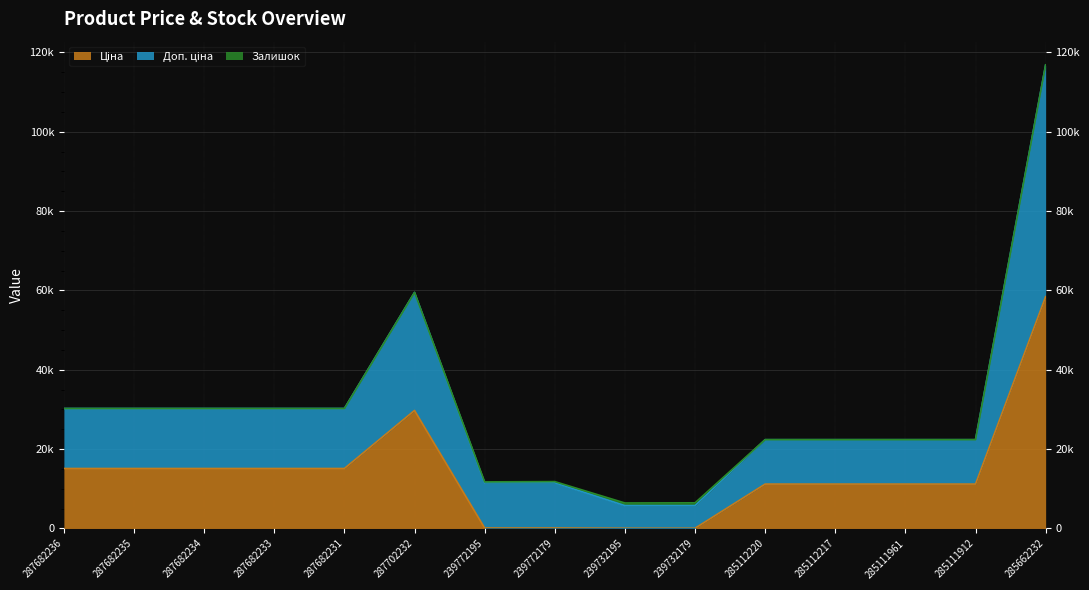

Reading right to left, what are all the values shown in this chart?

Ціна: 58426.5	11188.2	11188.2	11188.2	11188.2	57.0	57.0	114.1	114.1	29747.2	15120.0	15120.0	15120.0	15120.0	15120.0
Доп. ціна: 116867.1	22391.3	22393.3	22393.3	22393.3	6464.1	6427.1	11814.1	11742.1	59494.5	30240.0	30240.0	30240.0	30240.0	30240.0